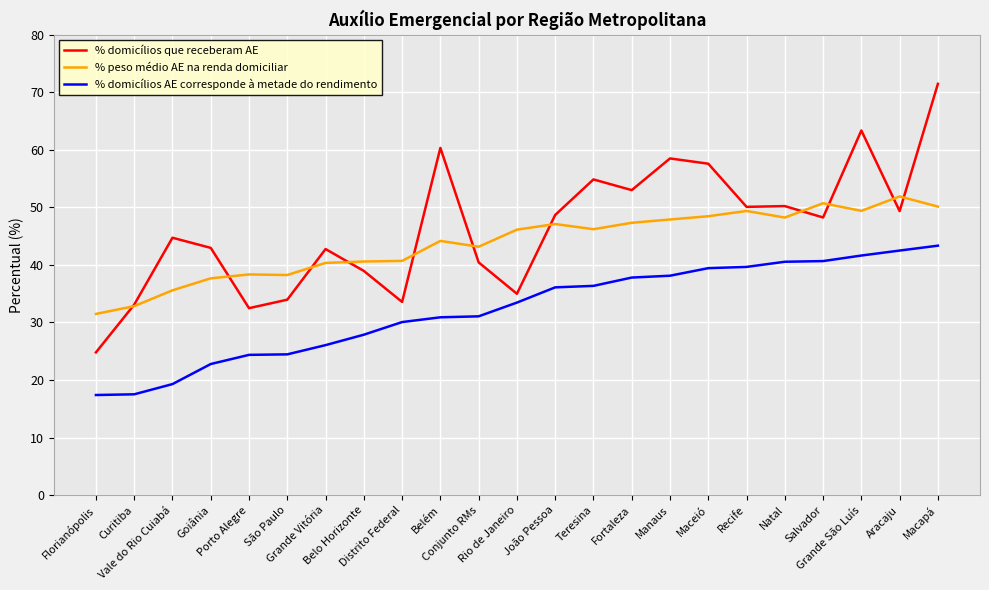

Where is the first local minimum for % domicílios que receberam AE?

Porto Alegre